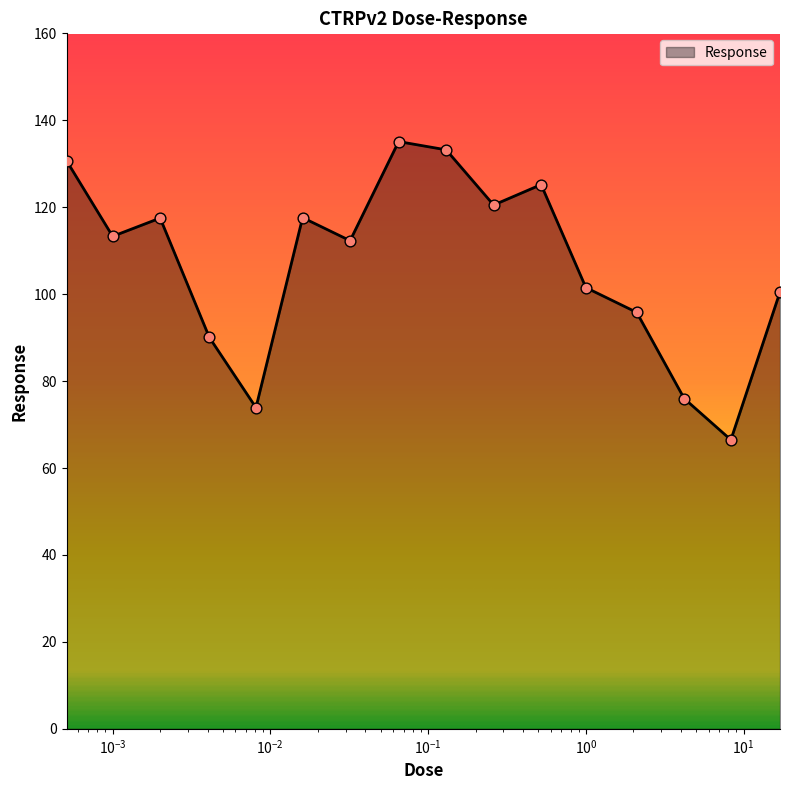

What is the difference between the maximum and minimum values?

68.6